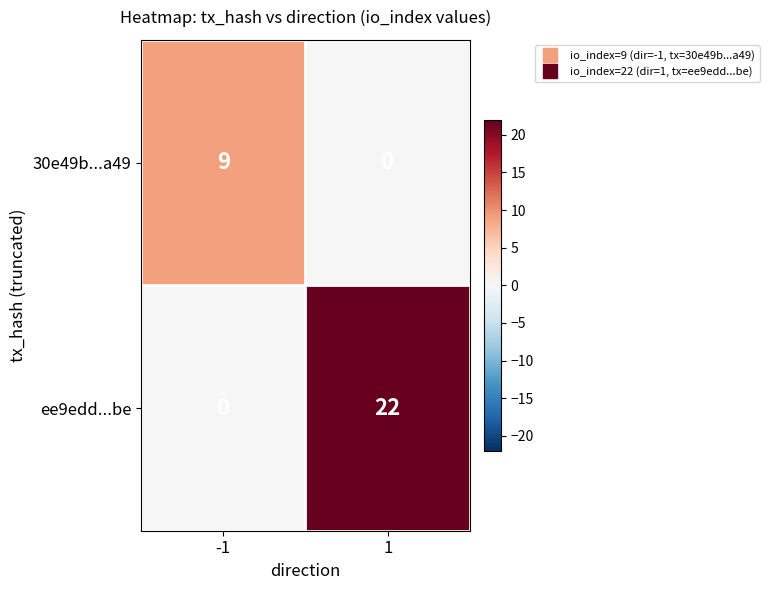

The ee9edd...be series shows 0 at -1. True or false?

True